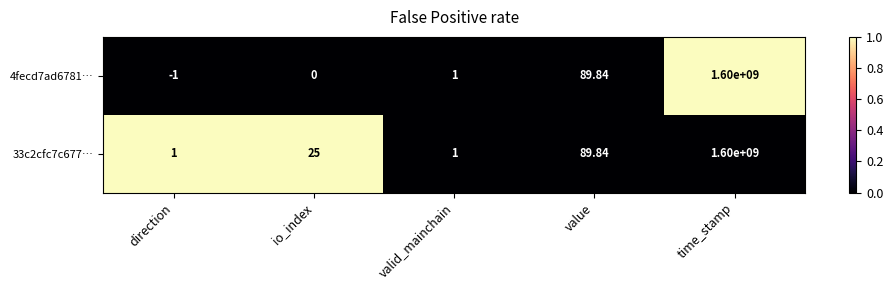

Rank the categories by 4fecd7ad6781… value from highest to lowest.

time_stamp, value, valid_mainchain, io_index, direction